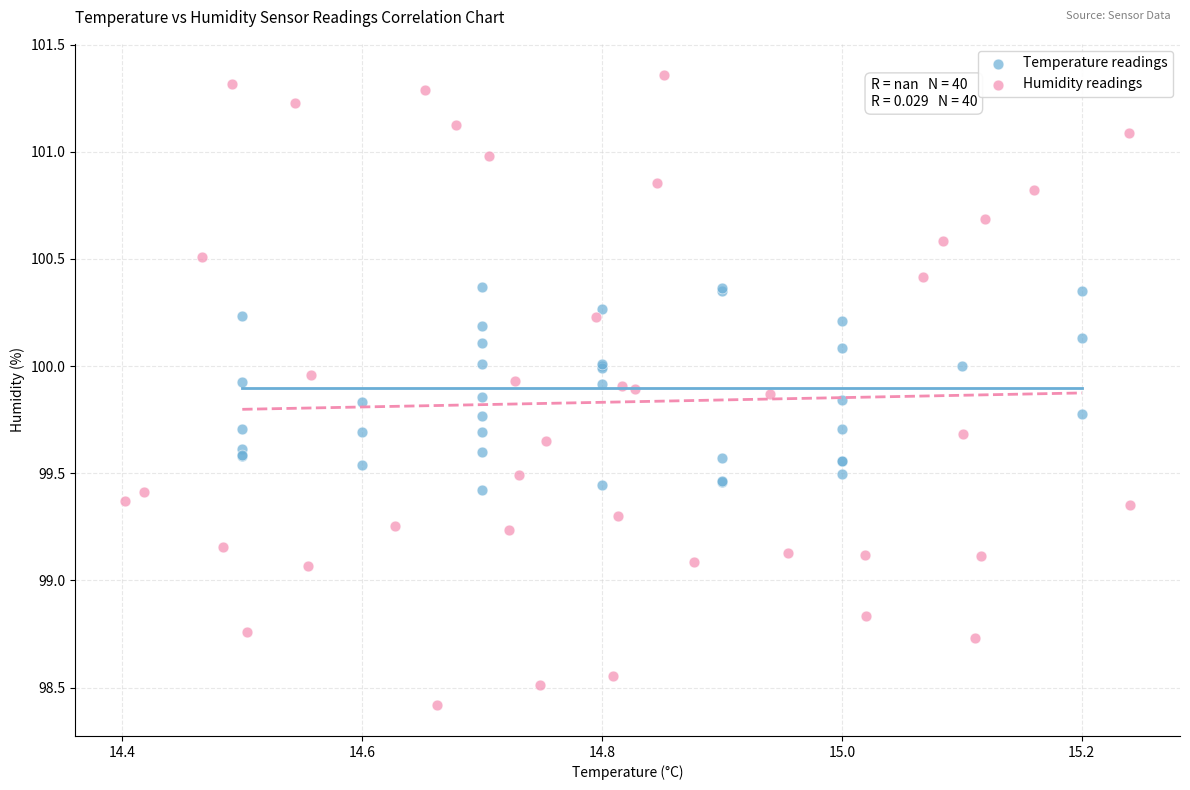

Which series has the largest Y range (max minus min)?

Humidity readings